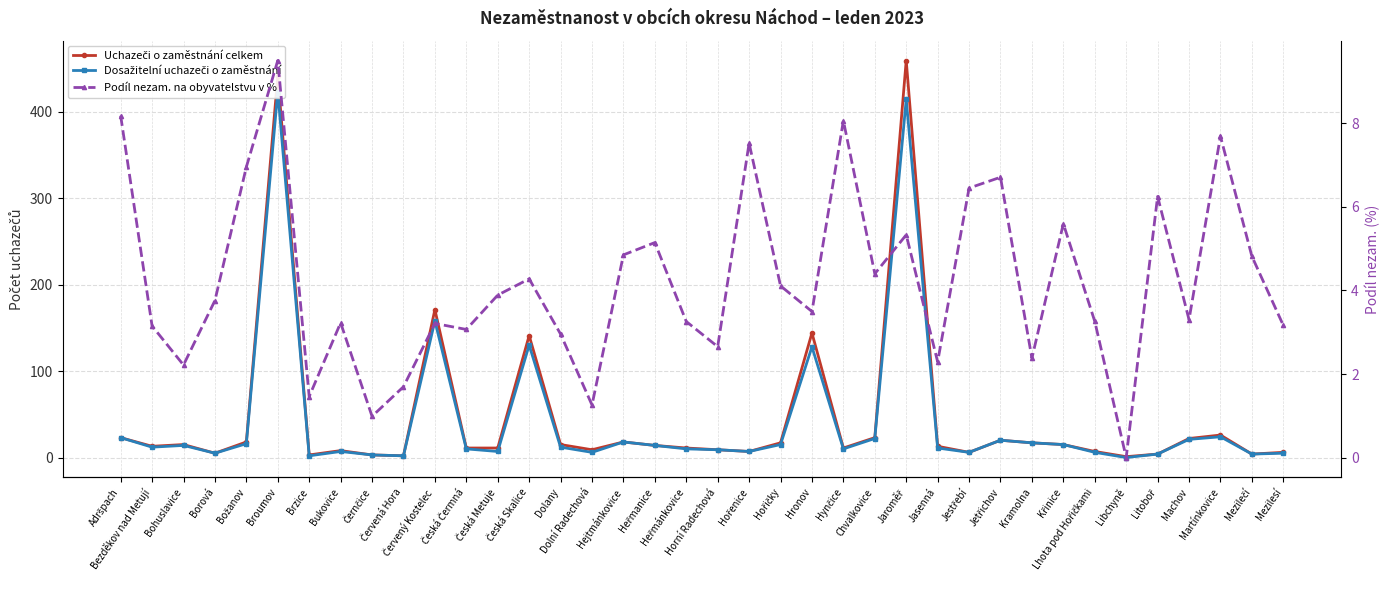

The Uchazeči o zaměstnání celkem series shows 8.6 at Martínkovice. True or false?

False